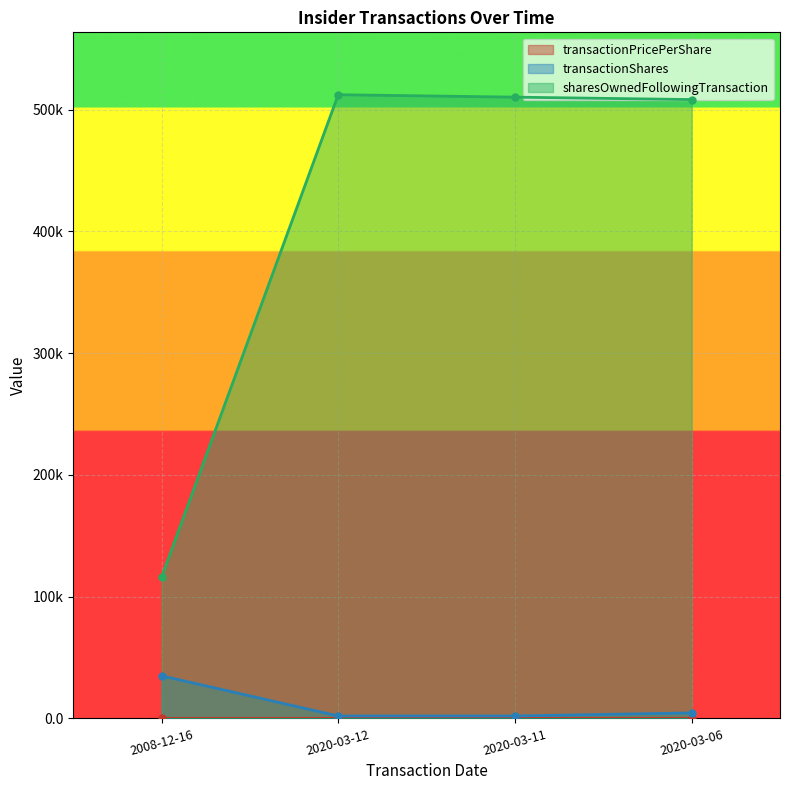

How many lines are shown in the chart?

3